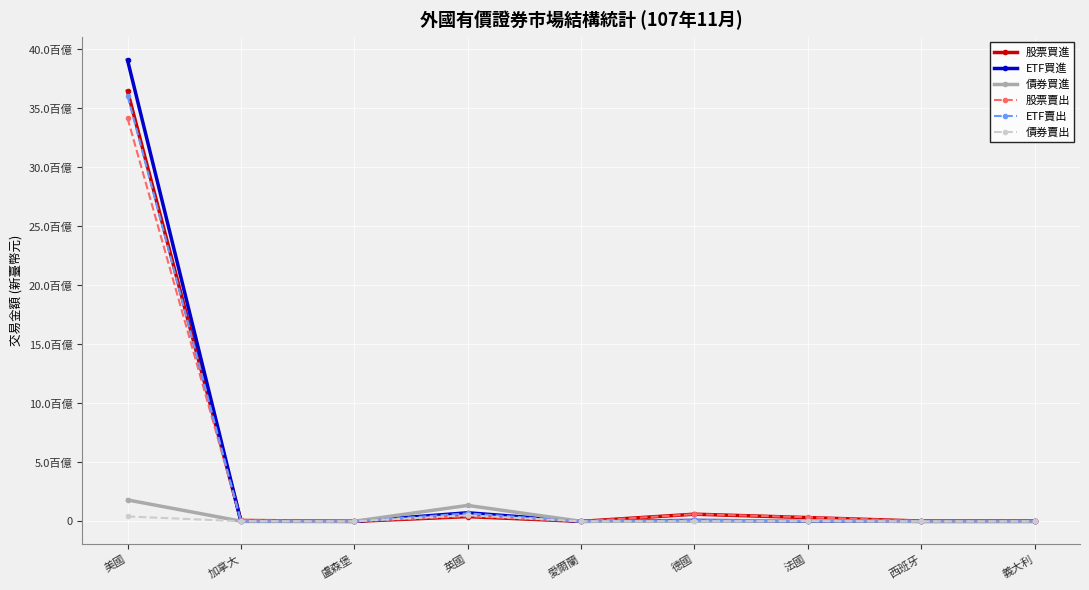

Which series has the largest total across all categories?

ETF買進